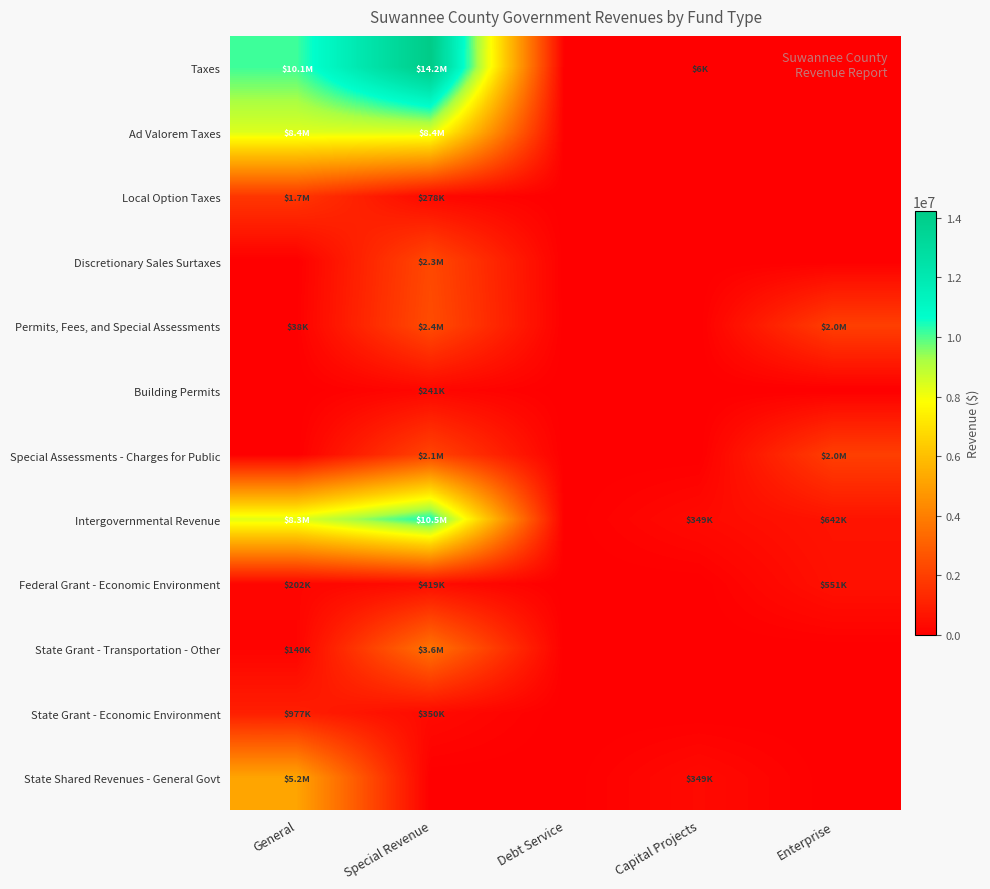

What is the total value across all series at Capital Projects?

704487